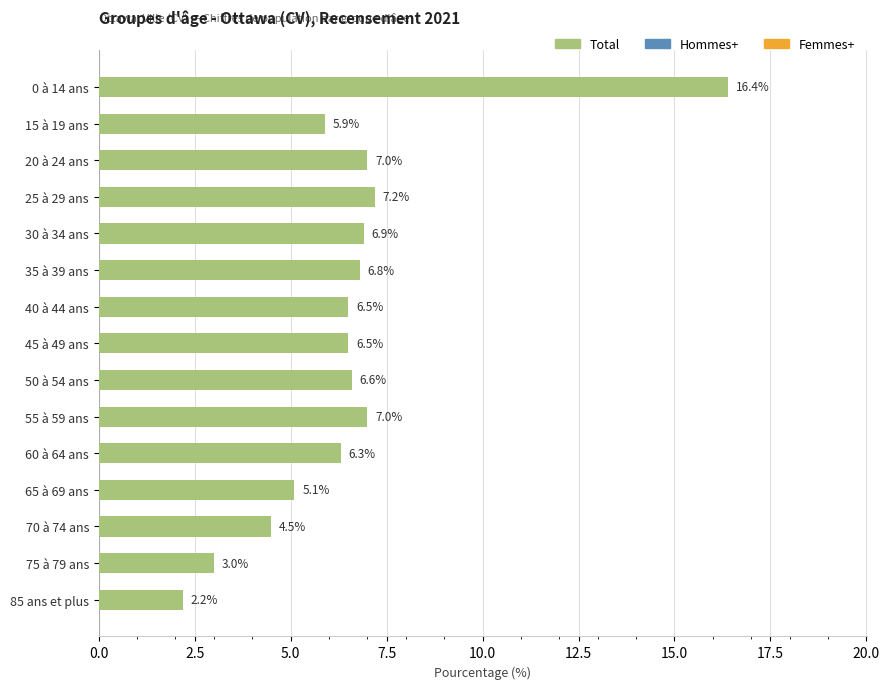

What is the difference between the second highest and second lowest values?

4.2